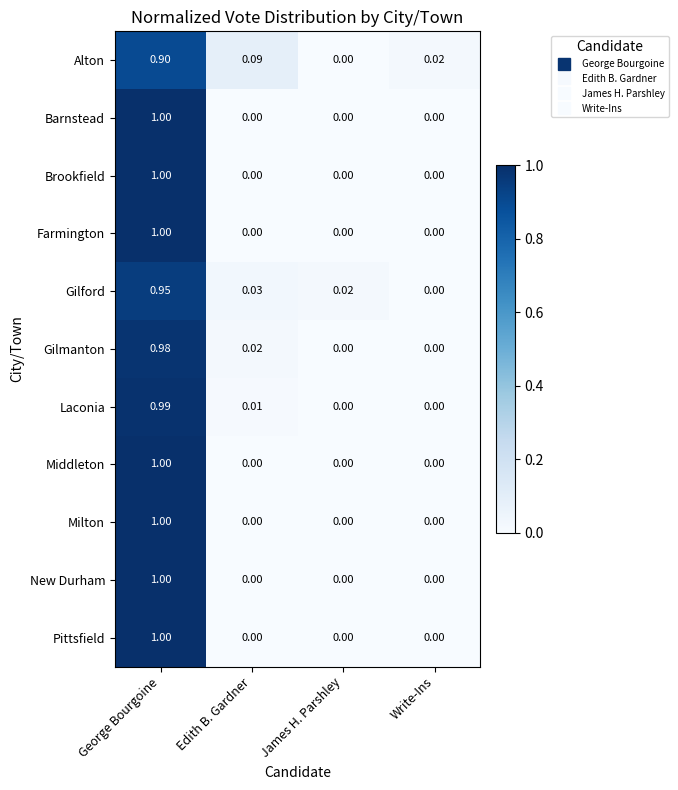

At which category is the sum across all series the highest?

George Bourgoine